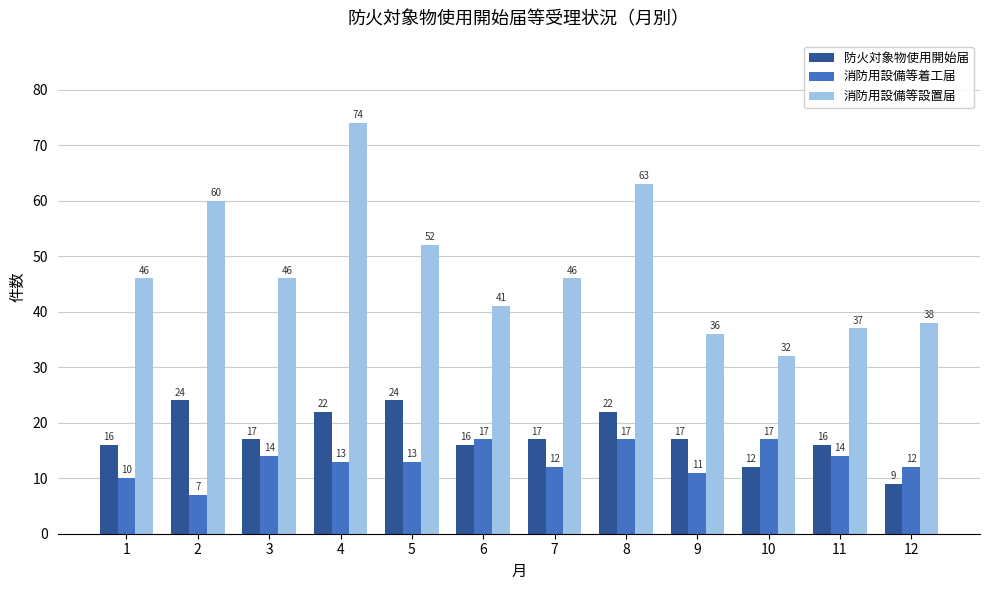

Is it true that 消防用設備等着工届 equals 2 at 12?

False